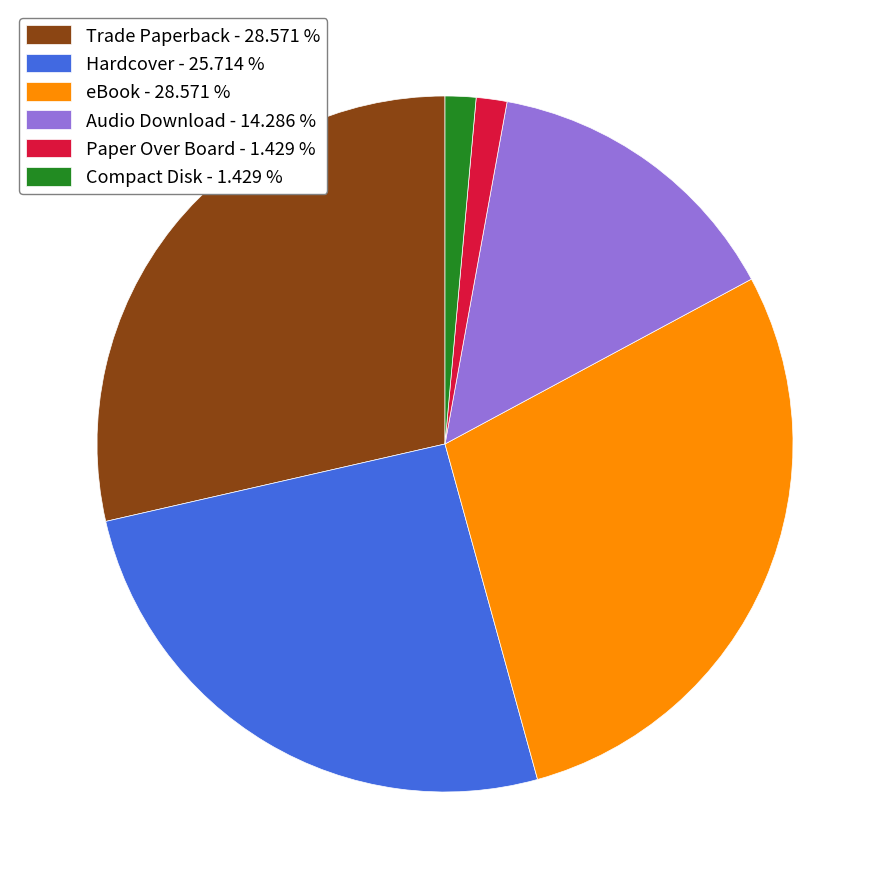

How many segments does this pie chart have?

6